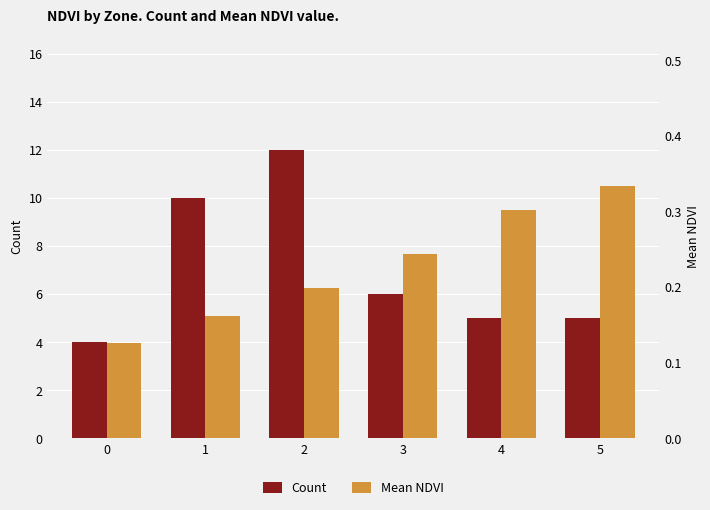

What is the approximate value of Mean NDVI at 4?

0.3